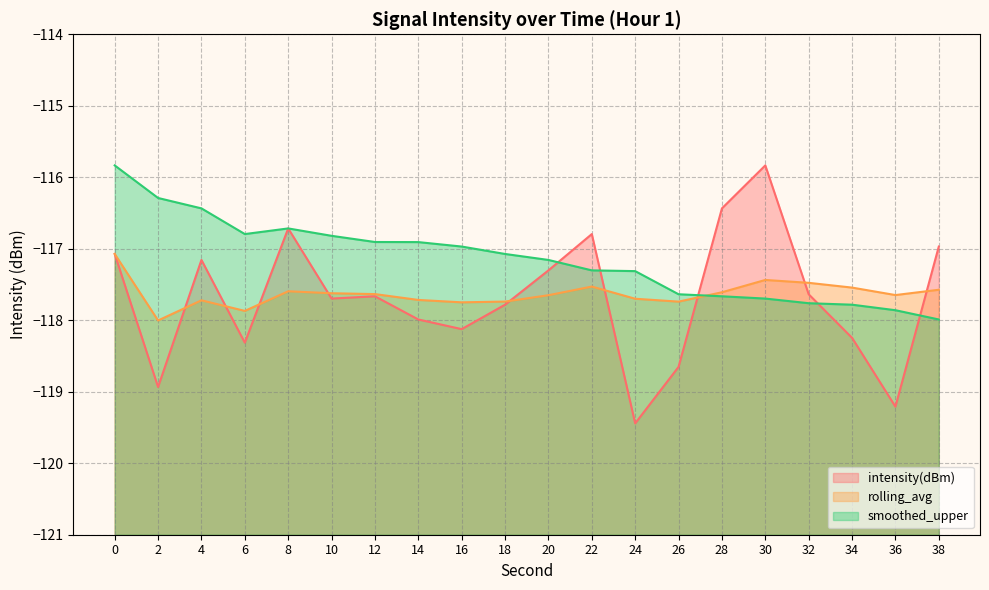

Count the number of data series in this chart.

3